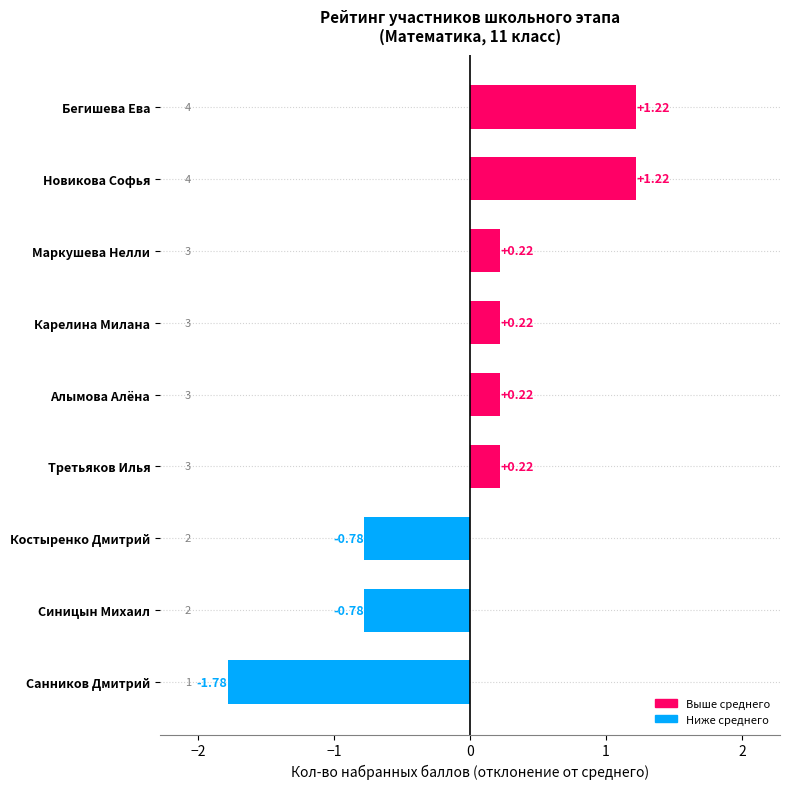

What is the difference between the maximum and minimum values?

3.0